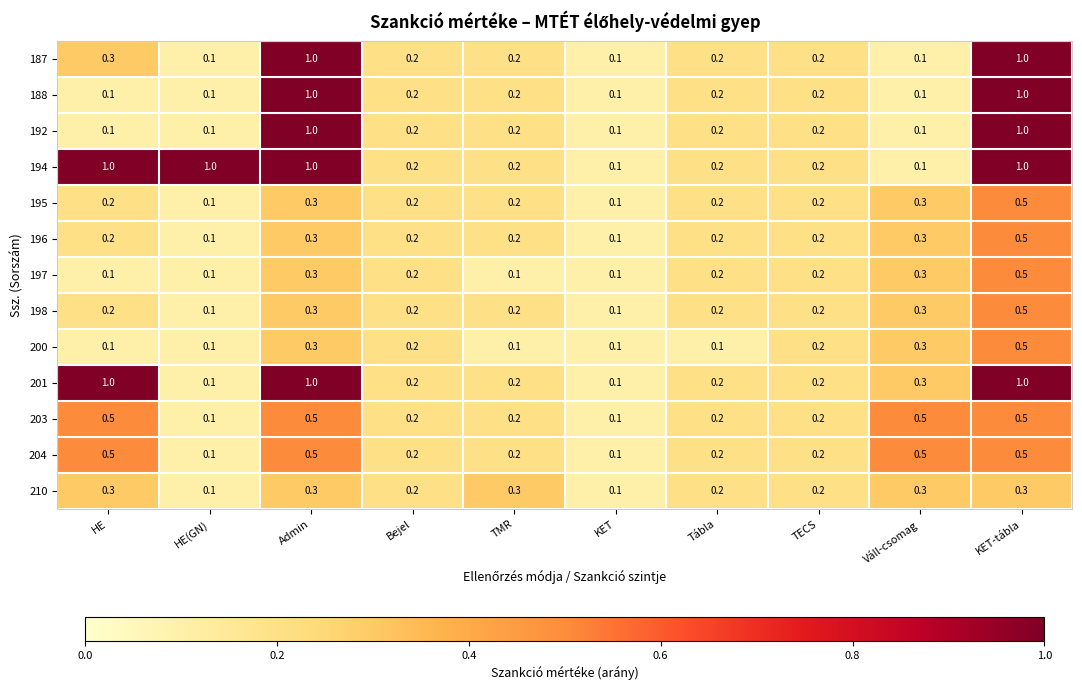

At how many categories does at least one series exceed 0?

10